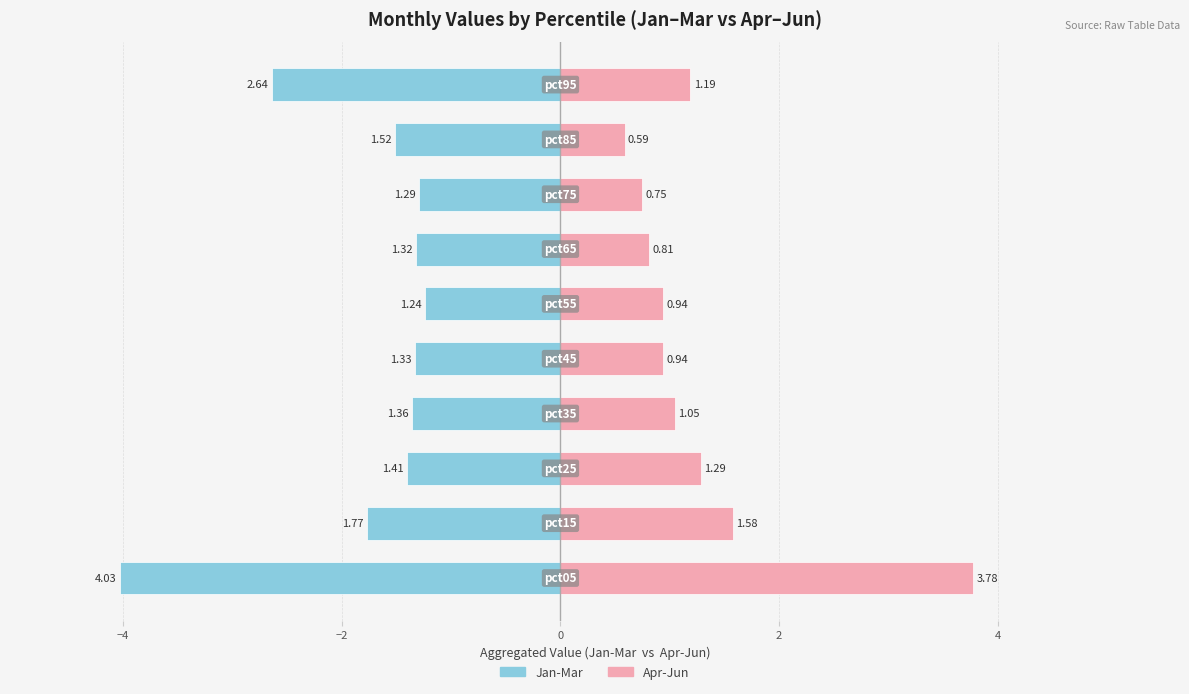

What is the sum of the Apr-Jun values at 9 and 7?

1.9